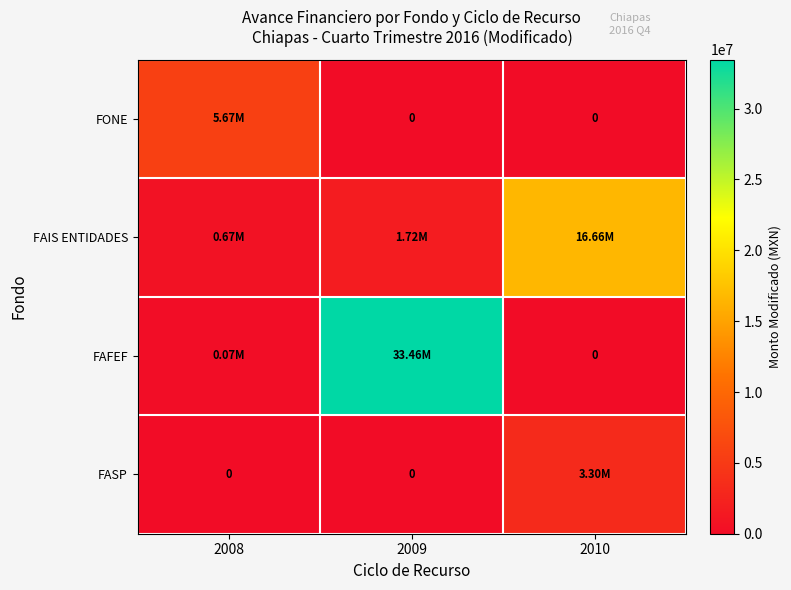

Rank the series by their maximum value, from lowest to highest.

FASP, FONE, FAIS ENTIDADES, FAFEF